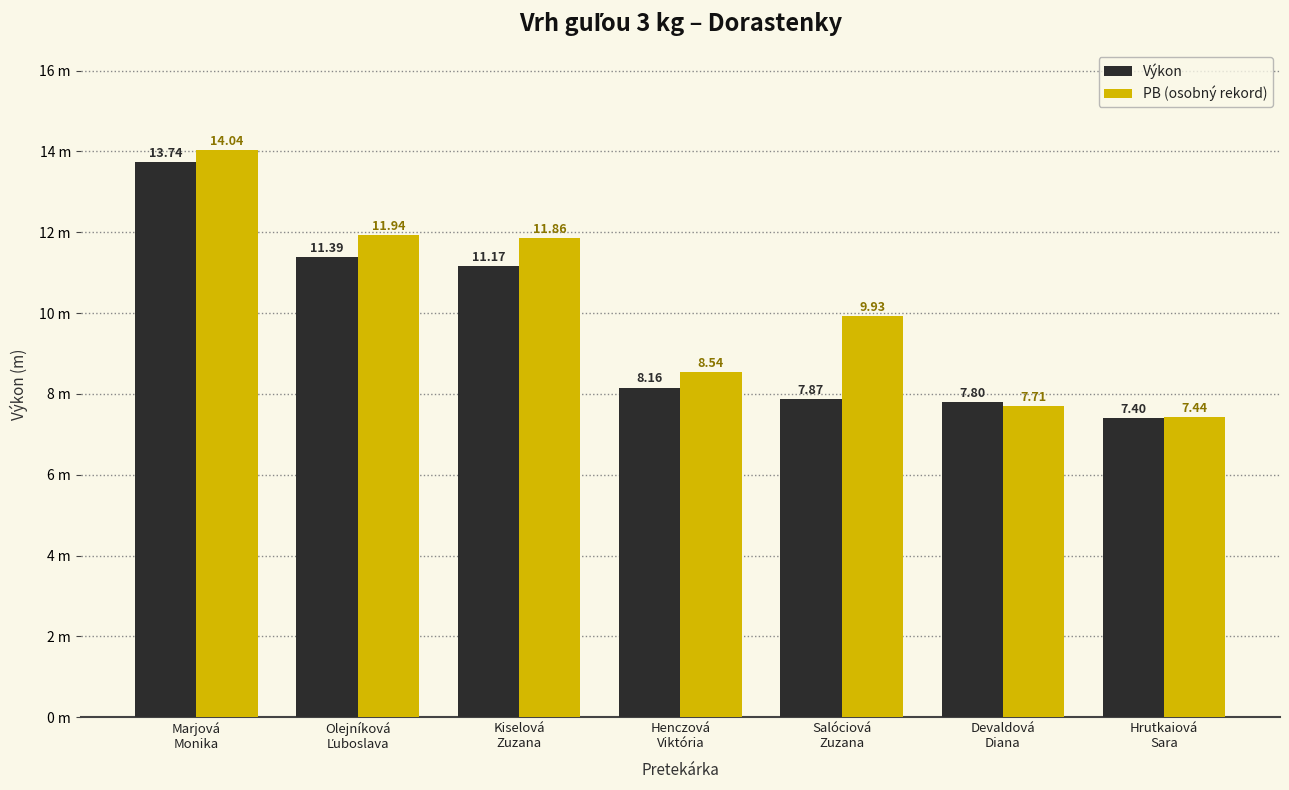

What is the label of the 4th bar from the left?

Henczová
Viktória